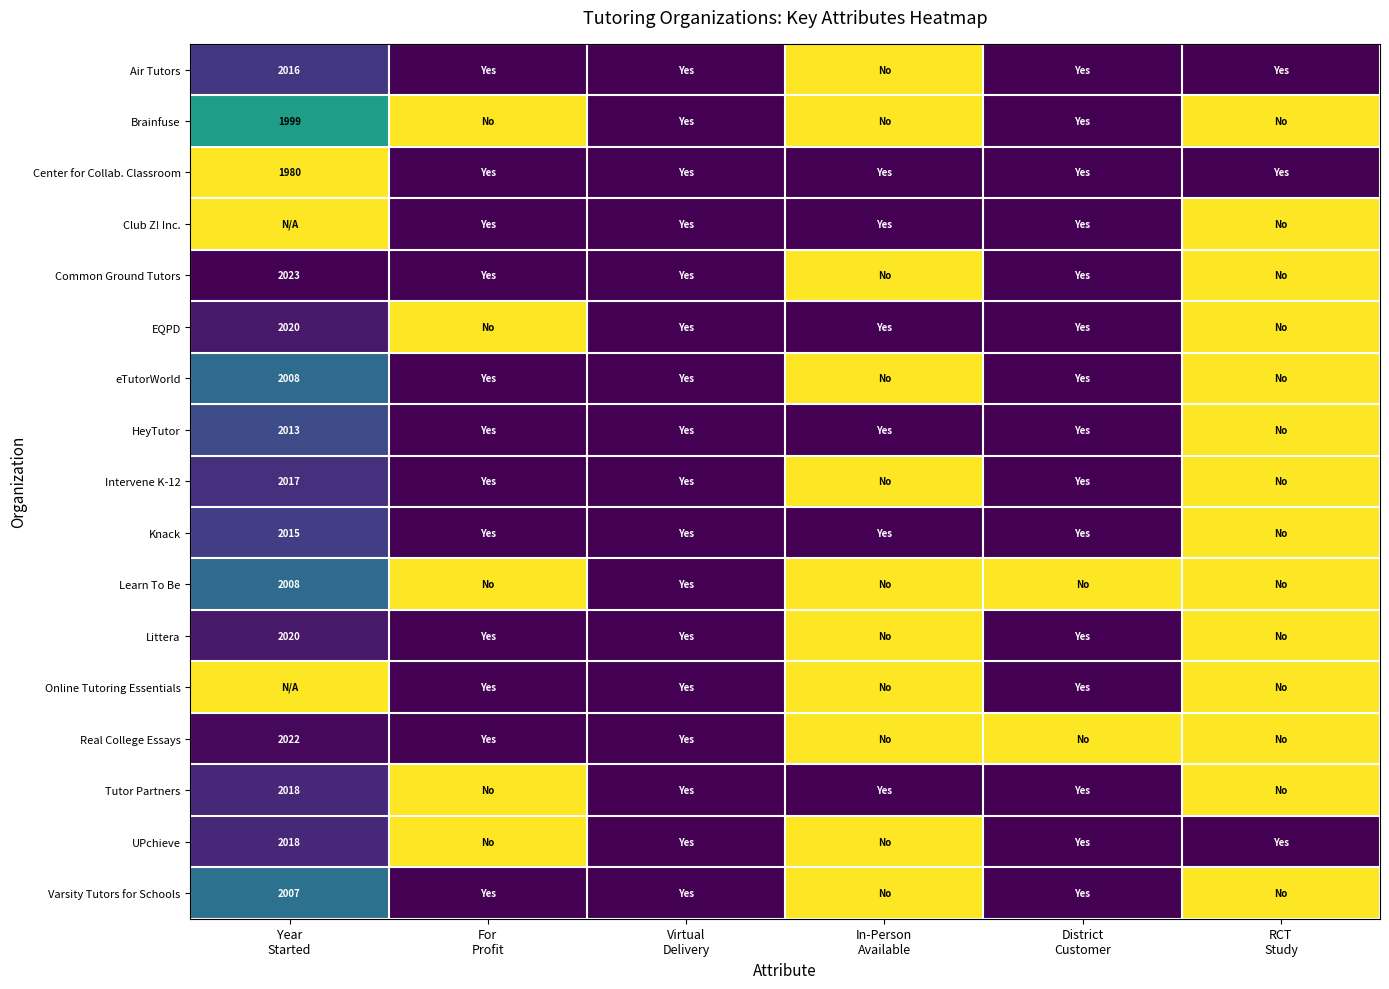

What is the total value across all series at RCT
Study?

3.0